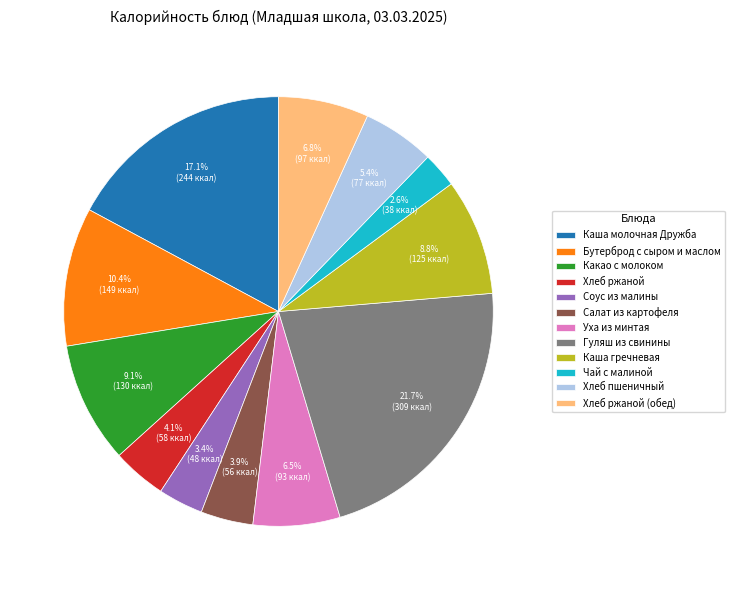

Is Салат из картофеля the majority of the pie?

No